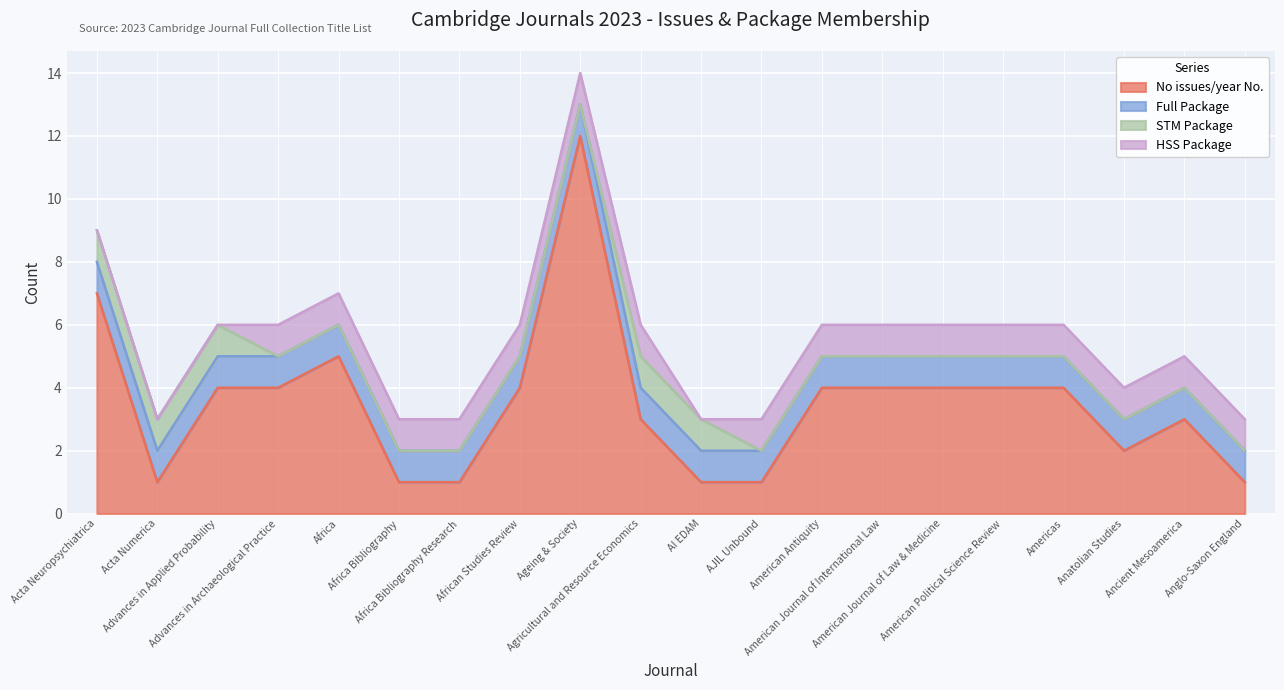

What position from the right is AI EDAM?

10